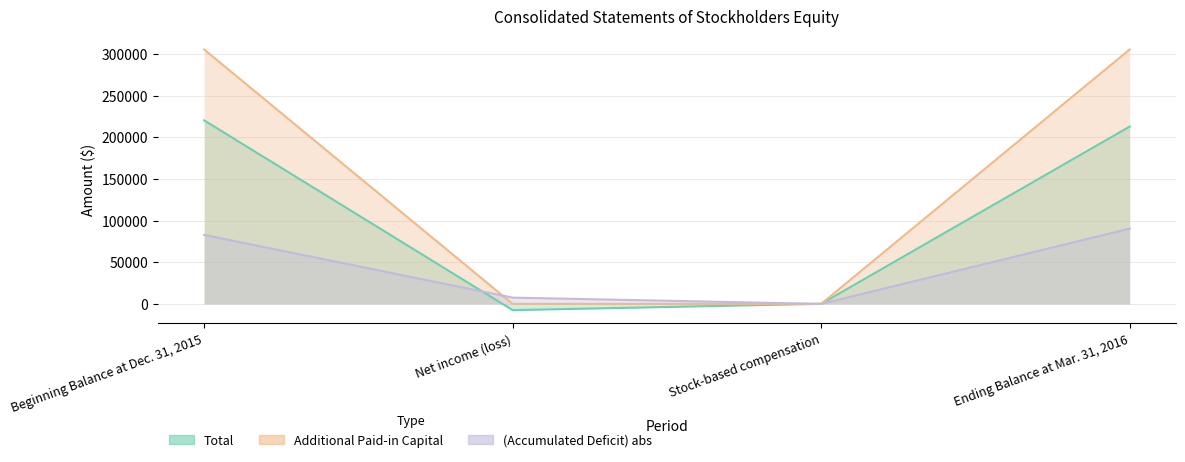

Reading left to right, transcribe all the data shown in this chart.

Total: Beginning Balance at Dec. 31, 2015=220357	Net income (loss)=-7513	Stock-based compensation=60	Ending Balance at Mar. 31, 2016=212904
Additional Paid-in Capital: Beginning Balance at Dec. 31, 2015=305450	Net income (loss)=0	Stock-based compensation=60	Ending Balance at Mar. 31, 2016=305510
(Accumulated Deficit): Beginning Balance at Dec. 31, 2015=82840	Net income (loss)=7513	Stock-based compensation=0	Ending Balance at Mar. 31, 2016=90353